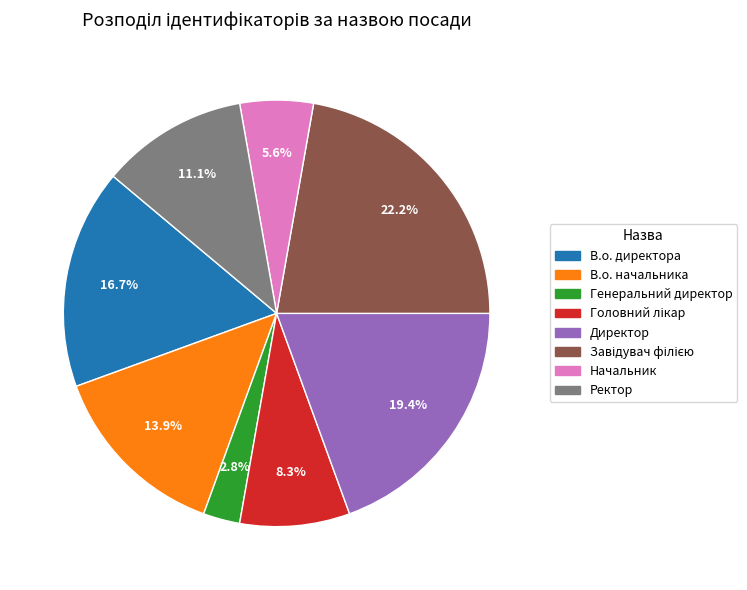

How many segments does this pie chart have?

8